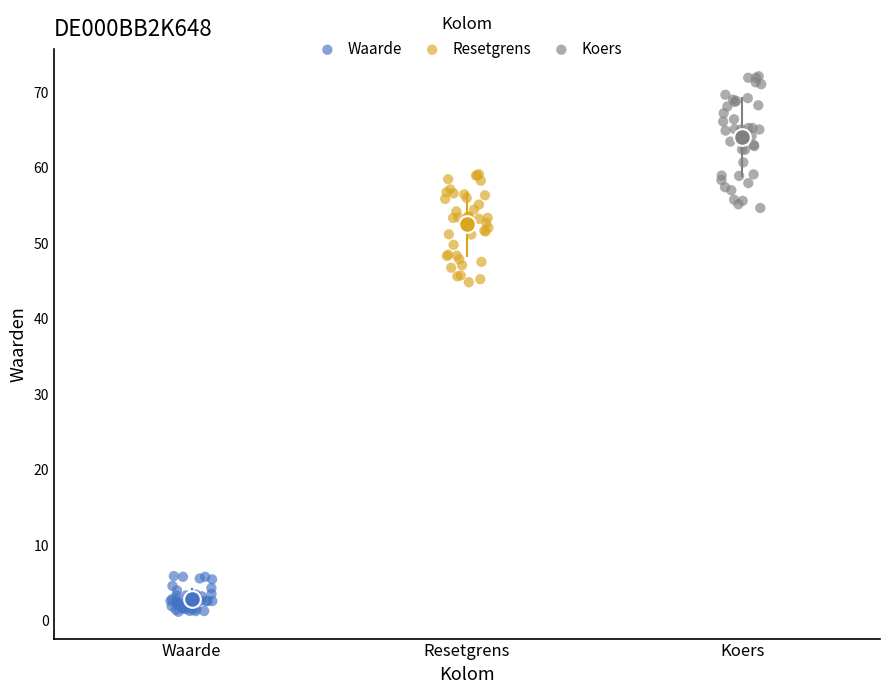

Which series has the largest Y range (max minus min)?

Koers